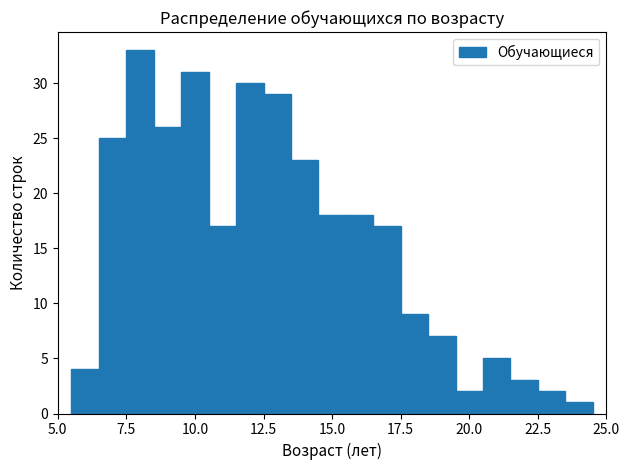

Around what value on the x-axis is the tallest bar? Give the approximate position of its centre, as read against the axis.

8.0